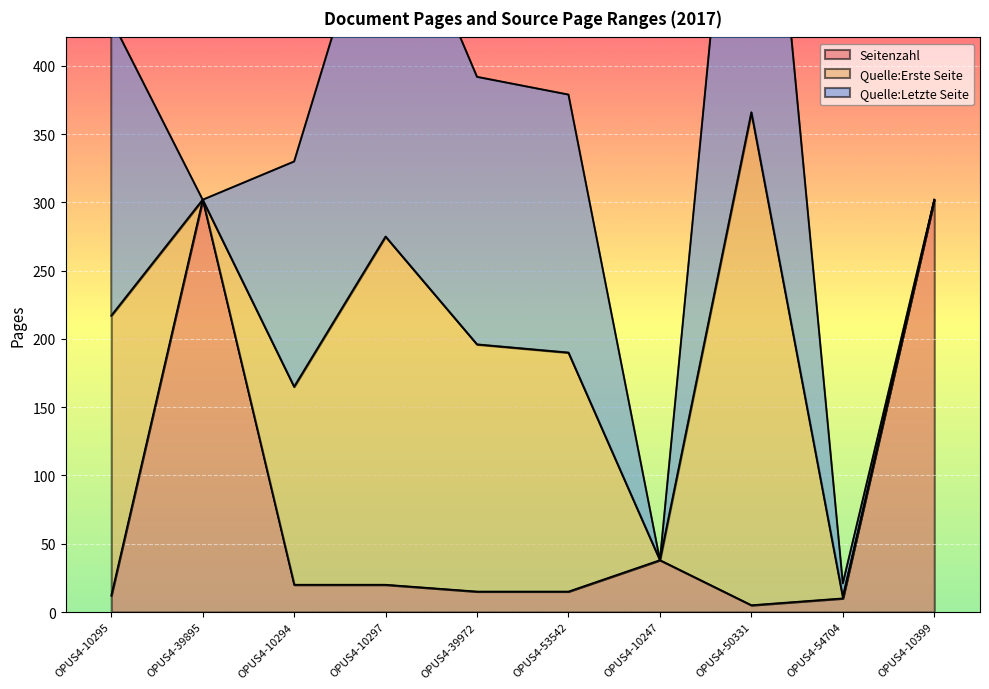

Is it true that Seitenzahl equals 10 at OPUS4-54704?

True